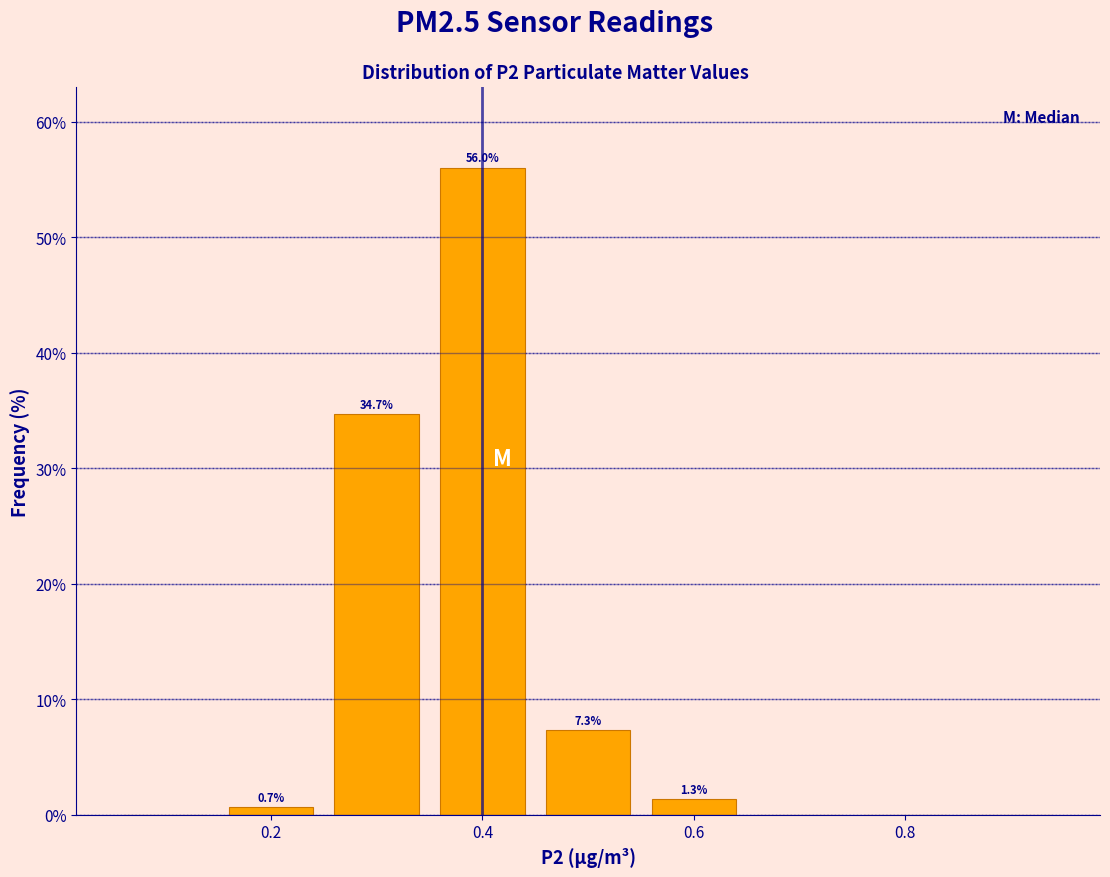

Over which range of the x-axis is the bar tallest?

0.35 to 0.45